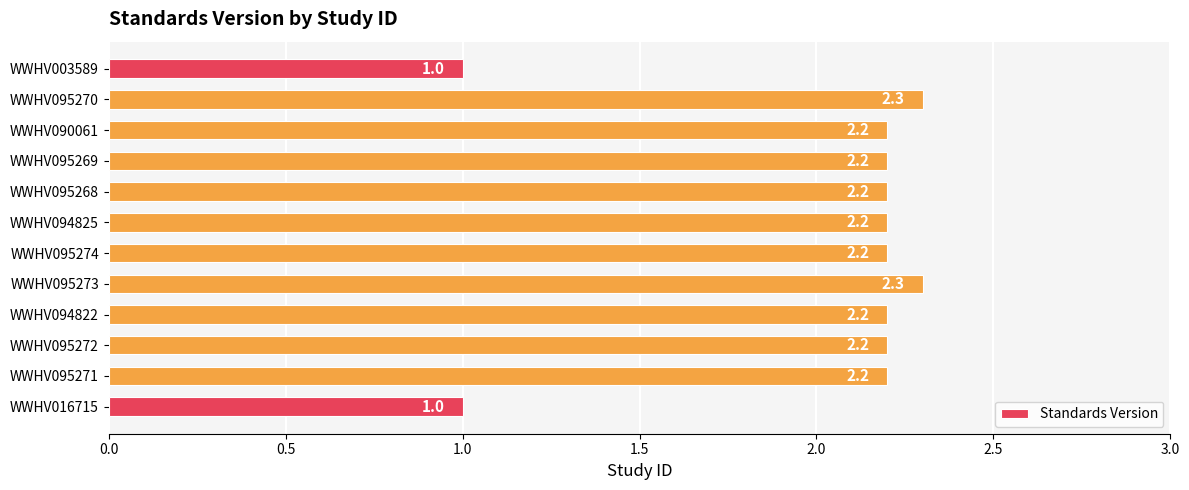

Approximately how many times larger is the value at WWHV003589 compared to WWHV016715?

1.0